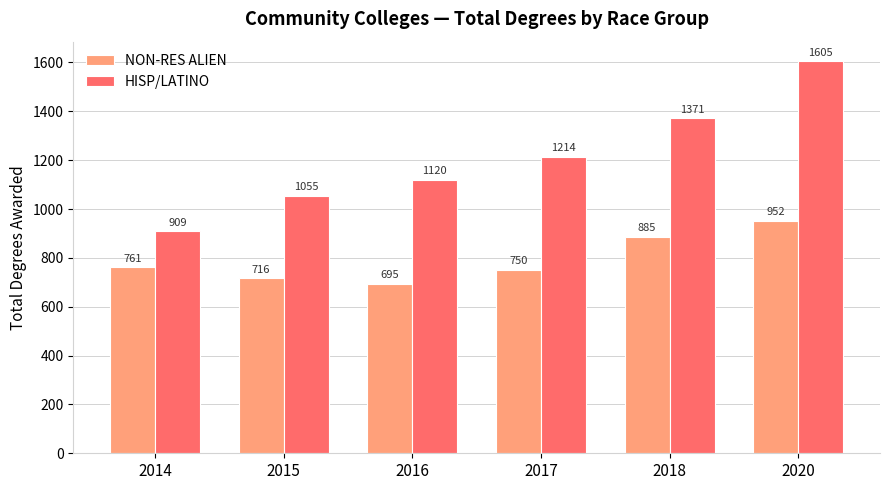

Read the HISP/LATINO value at 2016.

1120